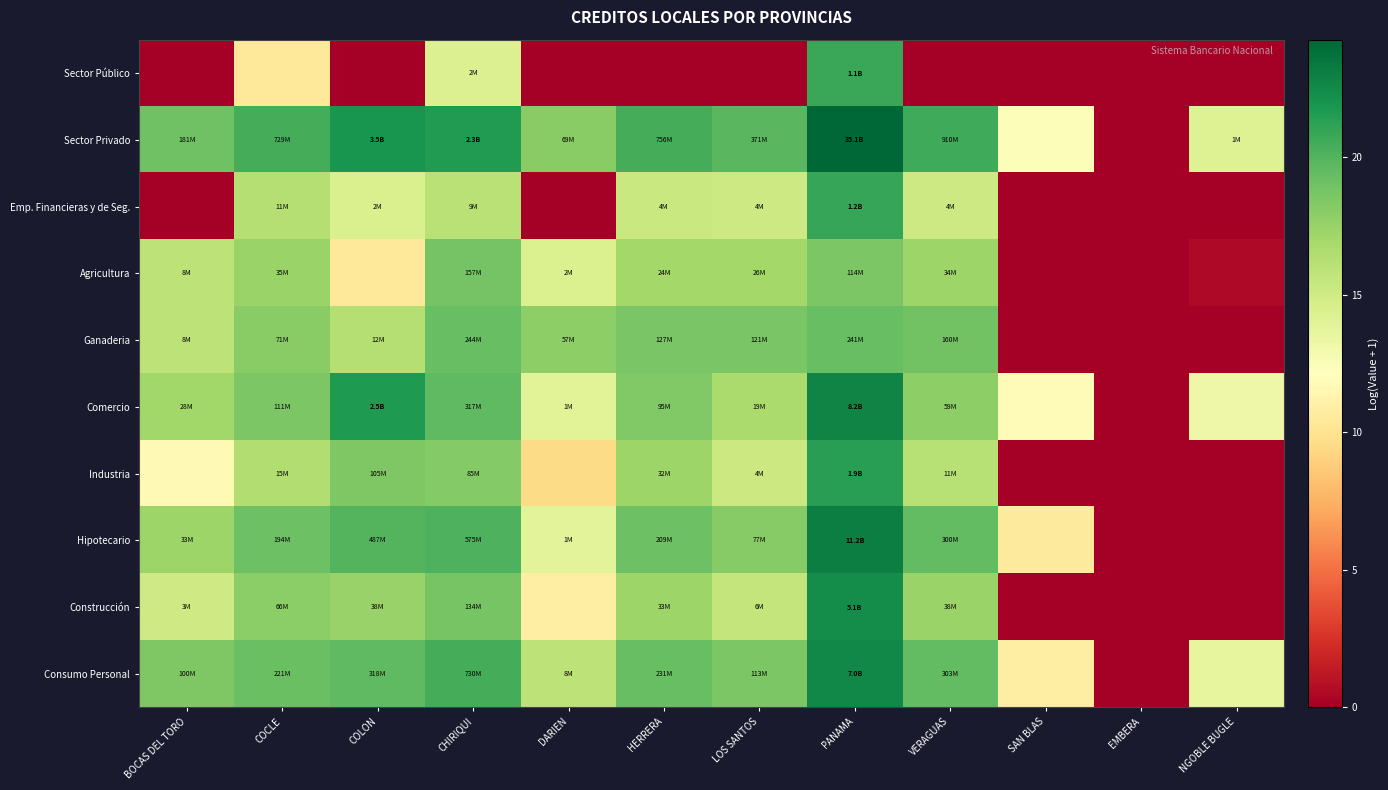

Which has a higher value, VERAGUAS or LOS SANTOS?

VERAGUAS